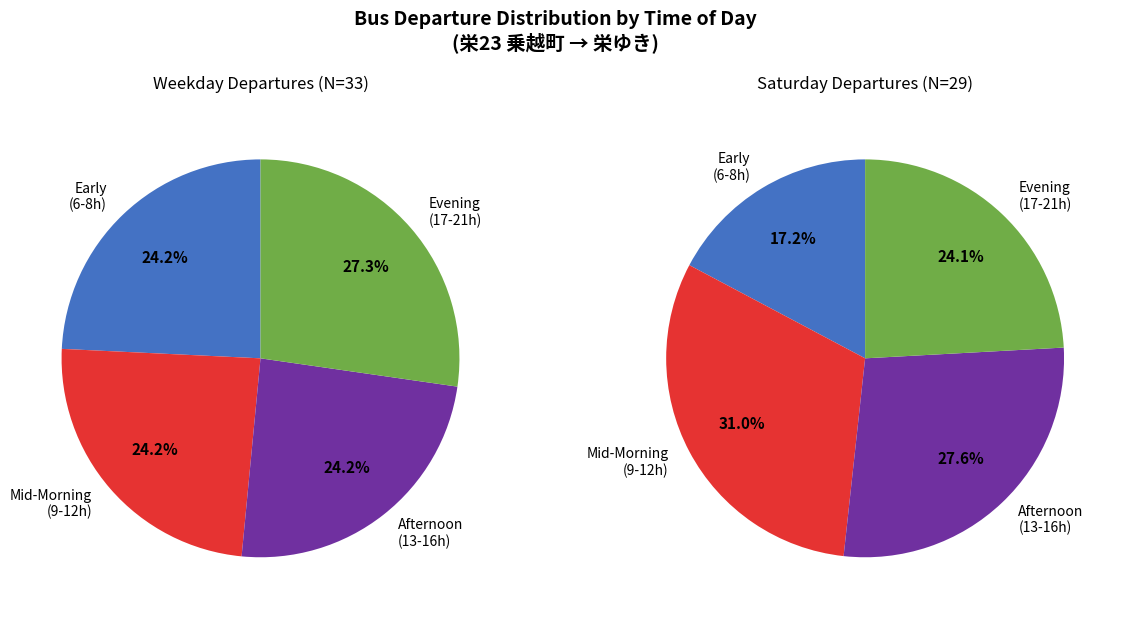

The 20 slice represents 1% of the pie. True or false?

False